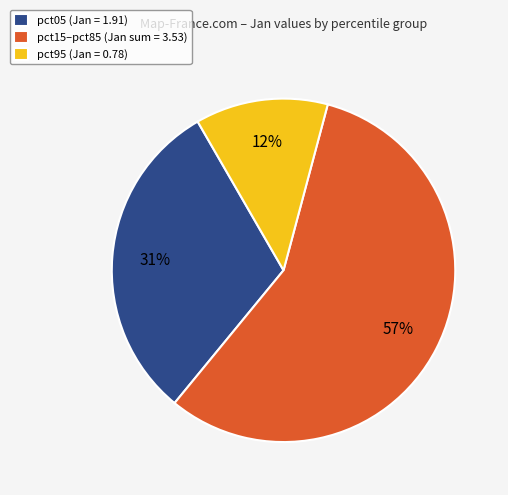

To the nearest percent, what portion does pct05 (Jan = 1.91) represent?

31%